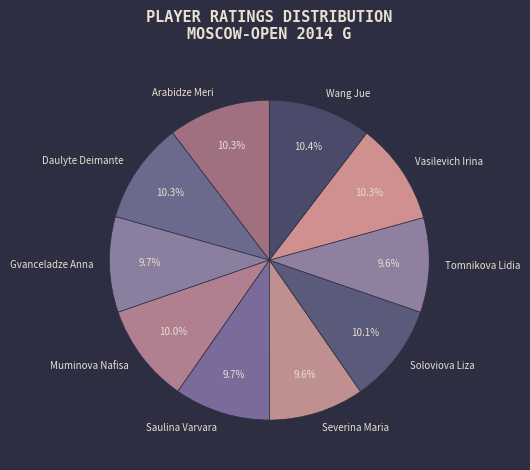

What is the ratio of the value at Vasilevich Irina to the value at Soloviova Liza?

1.0